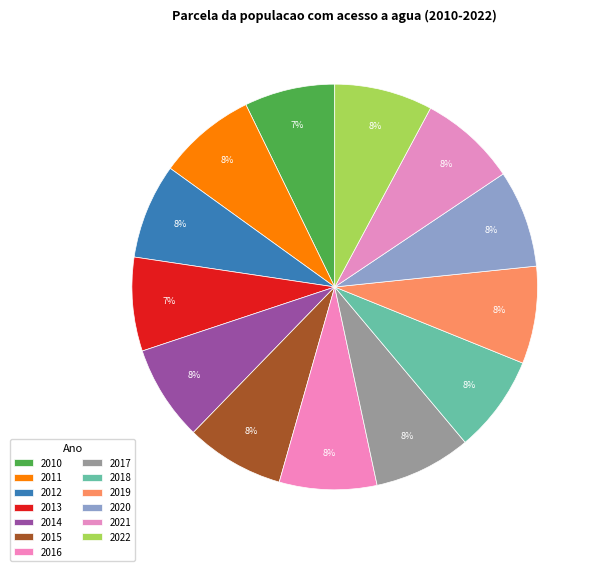

The 2019 slice represents 1% of the pie. True or false?

False